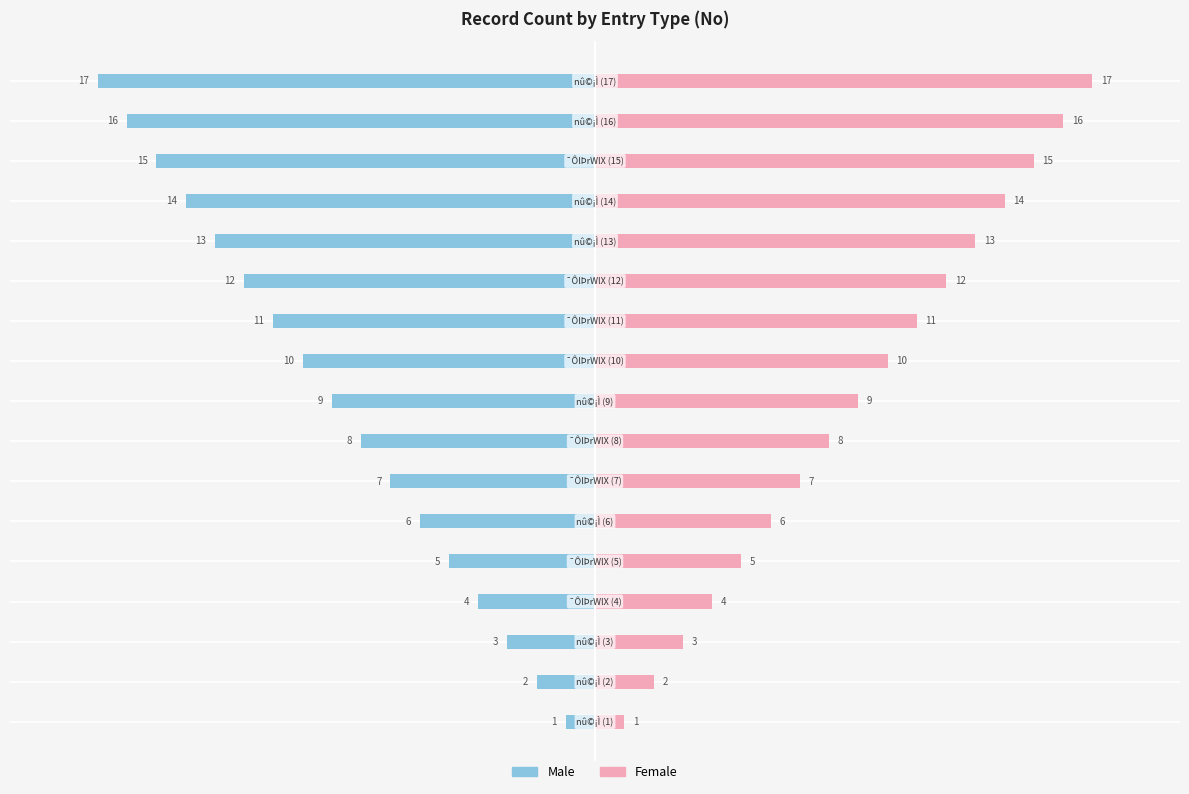

Between −15 and −5, which series saw the biggest shift?

Male